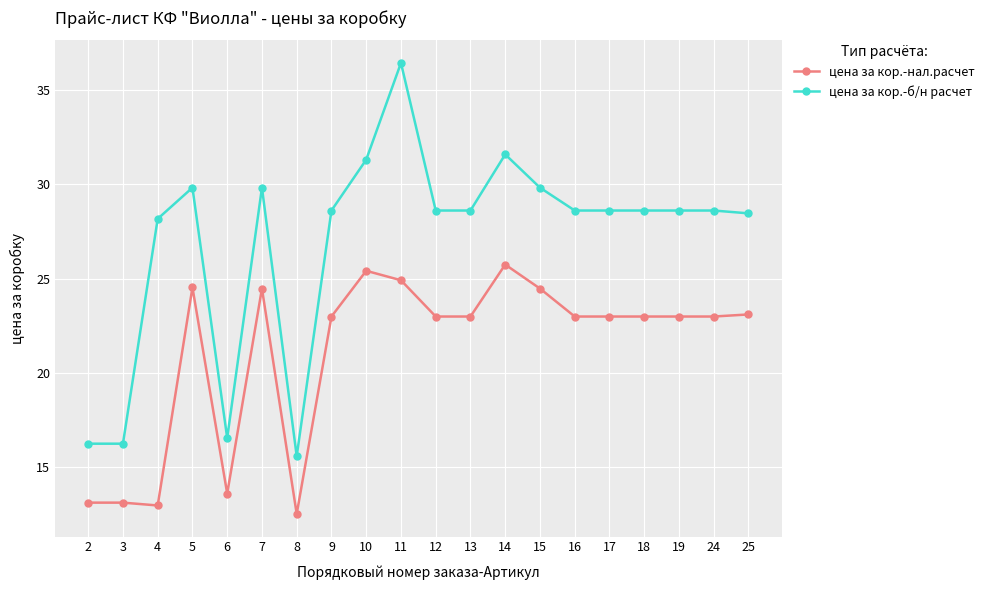

Is it true that цена за кор.-нал.расчет equals 24.5 at 15?

True